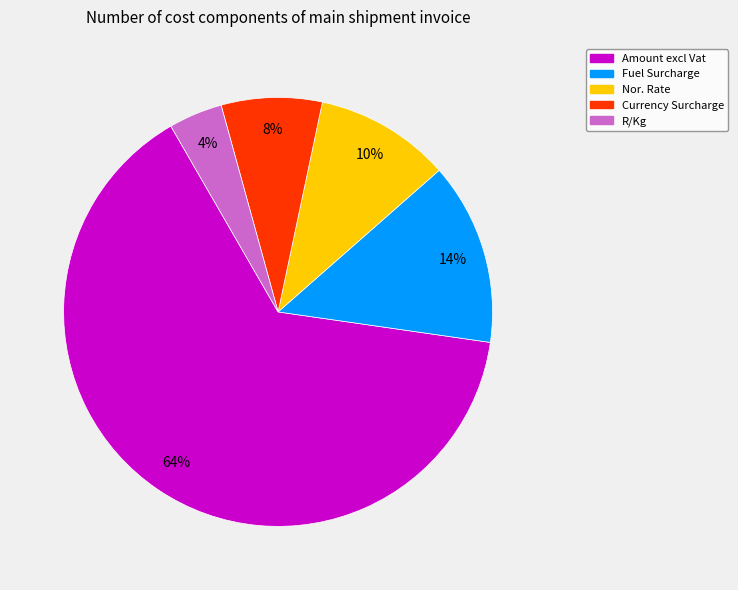

What percentage is the R/Kg slice, to the nearest percent?

4%